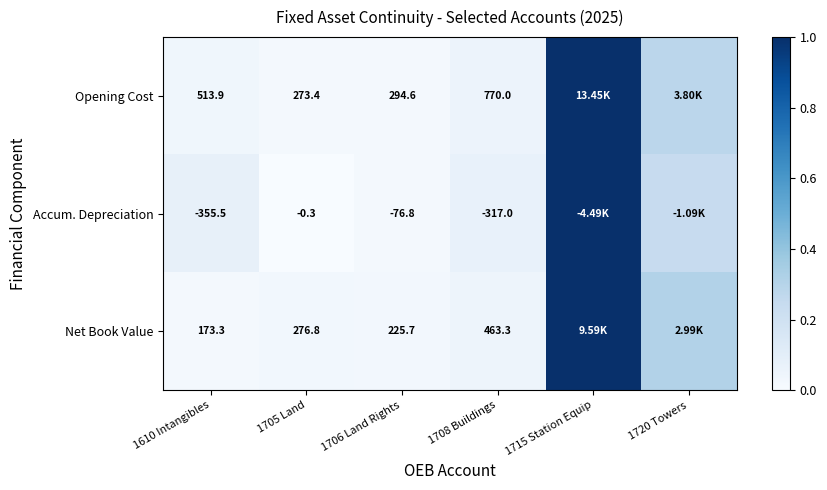

Which label corresponds to the largest value in the chart?

1715 Station Equip